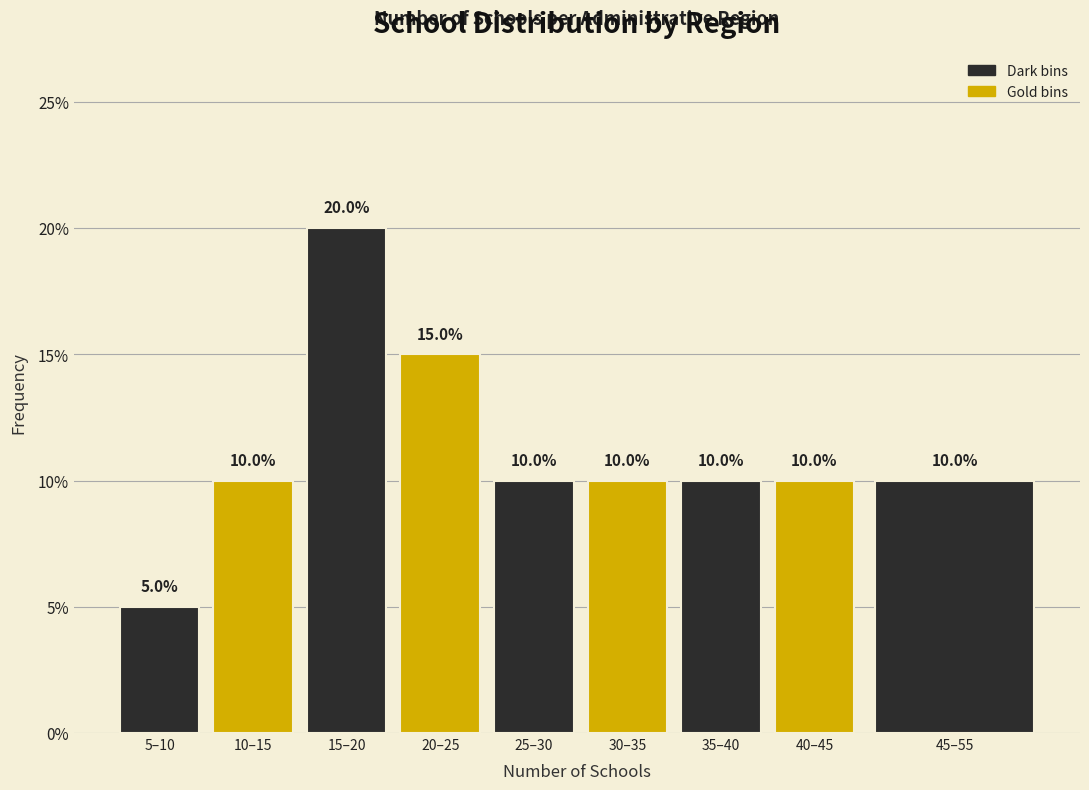

Are the bars horizontal?

No